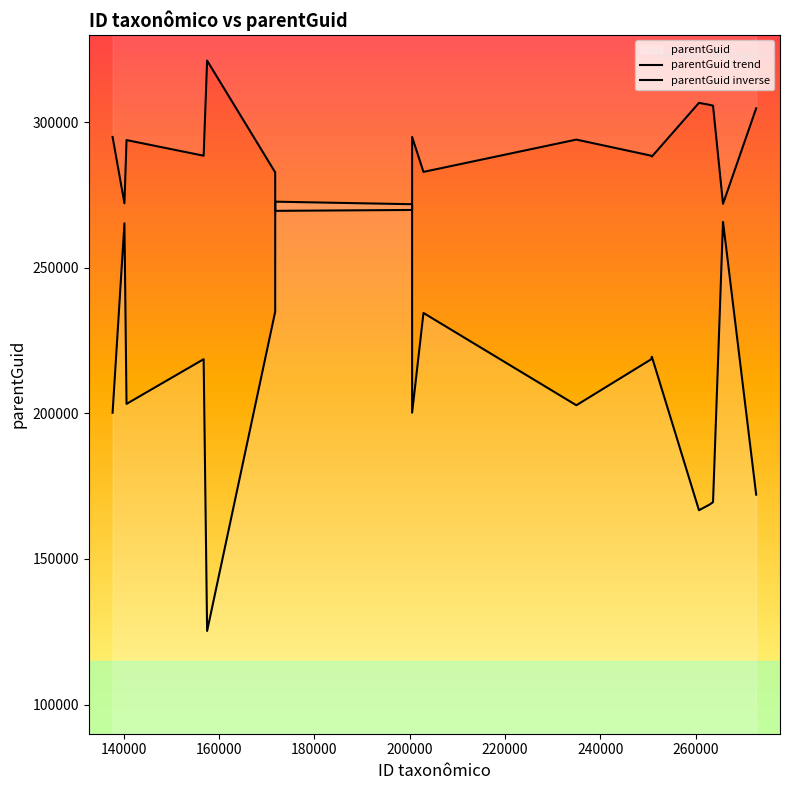

What is the difference between the maximum and minimum values in the parentGuid inverse series?

51592.1